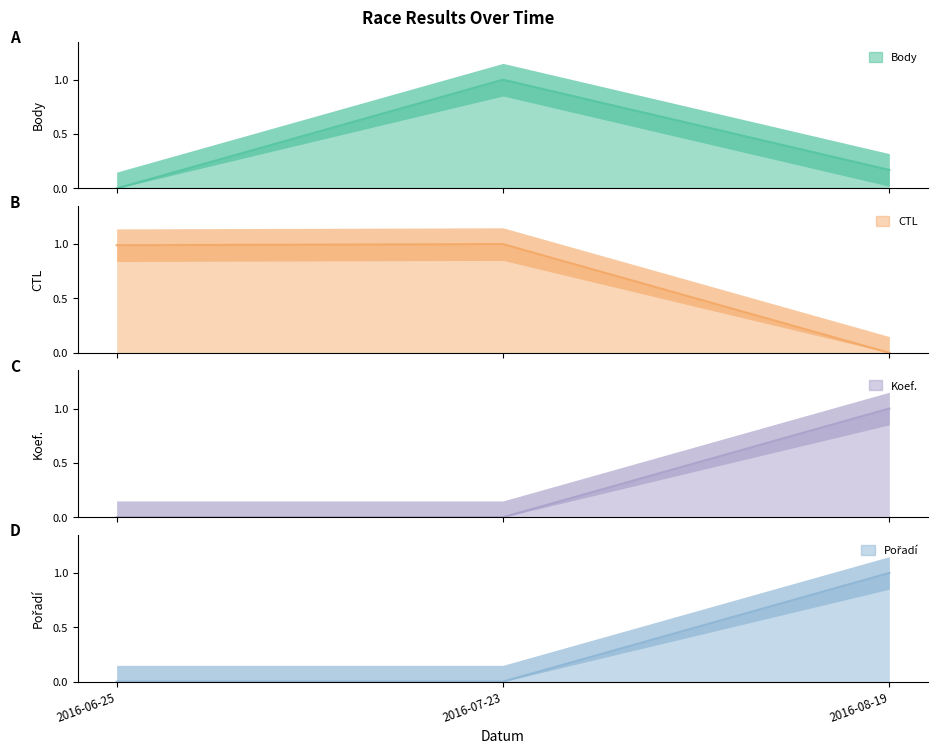

How many values in the Body series exceed 0?

2